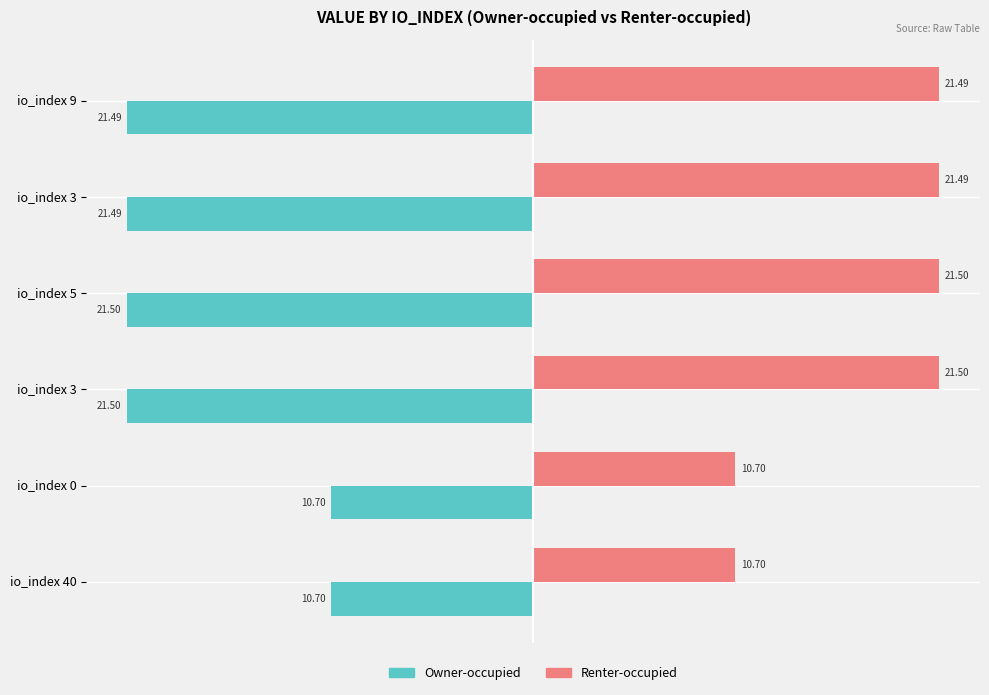

How many data points in Owner-occupied are less than -21?

4